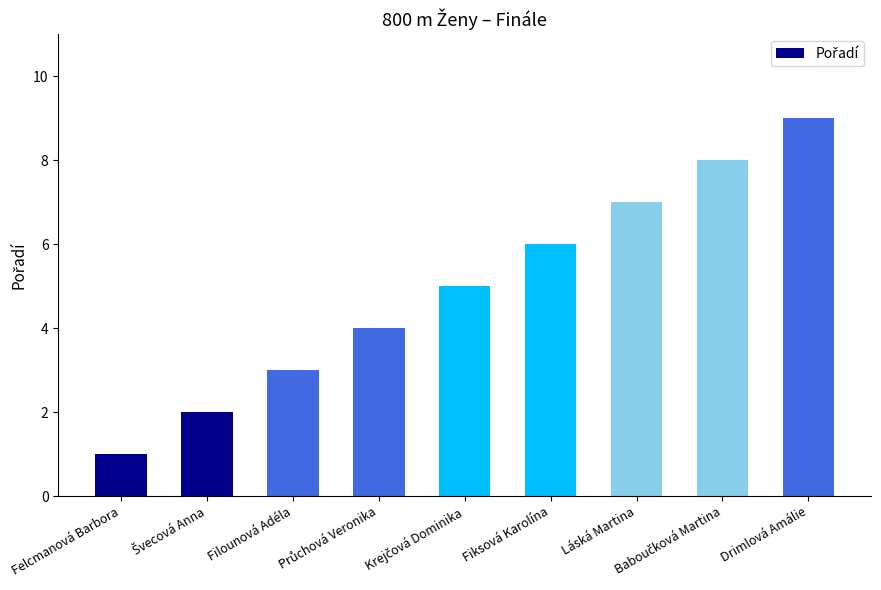

What is the sum of all values?

45